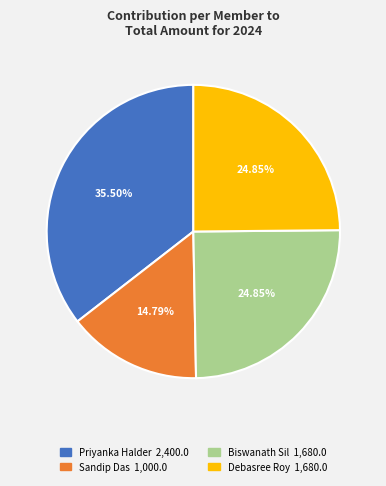

What is the smallest slice in the pie chart?

Sandip Das